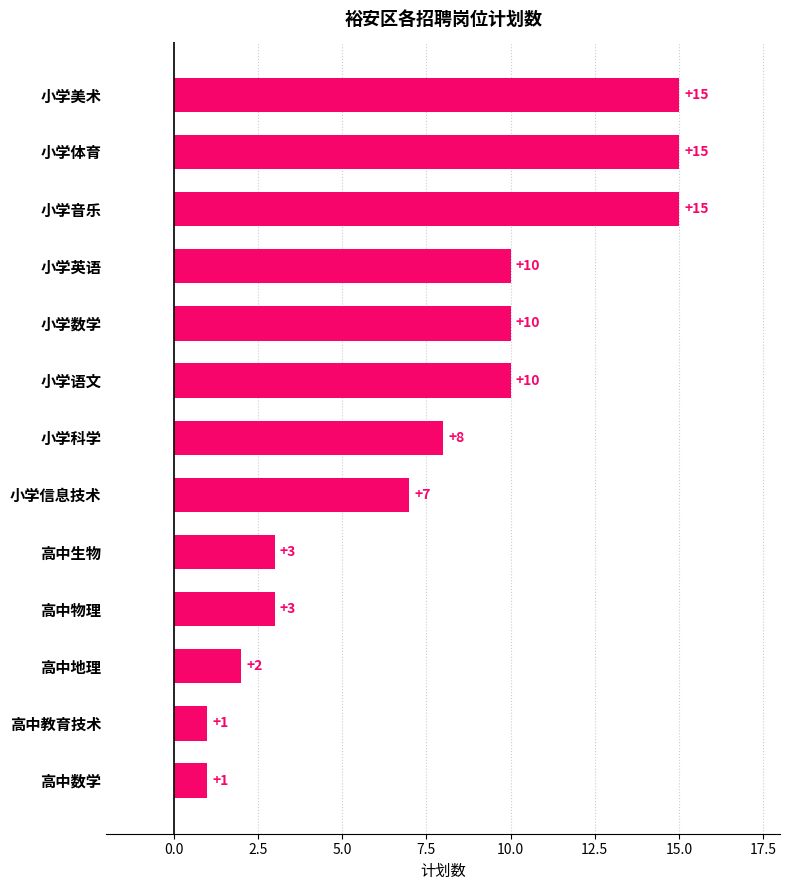

At which label is the value closest to 8?

小学科学